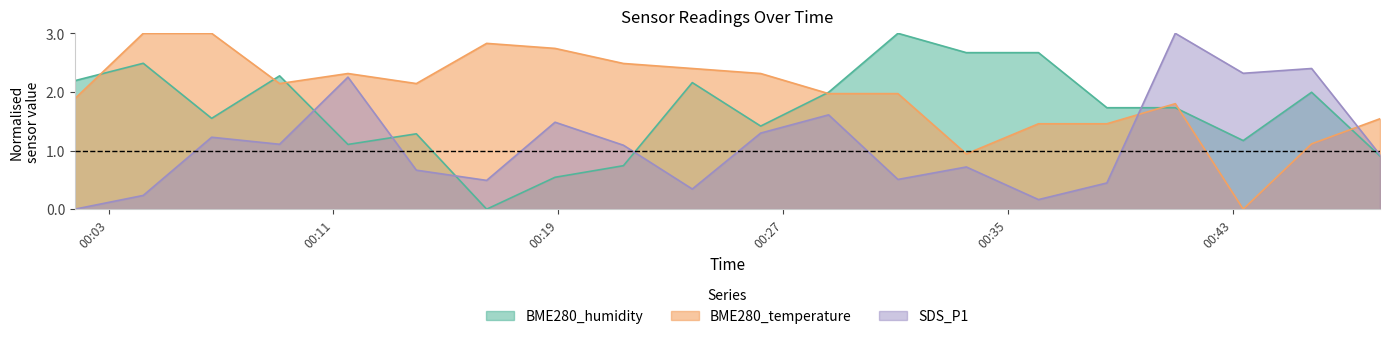

What is the difference between the maximum and second lowest values in the SDS_P1 series?

2.8